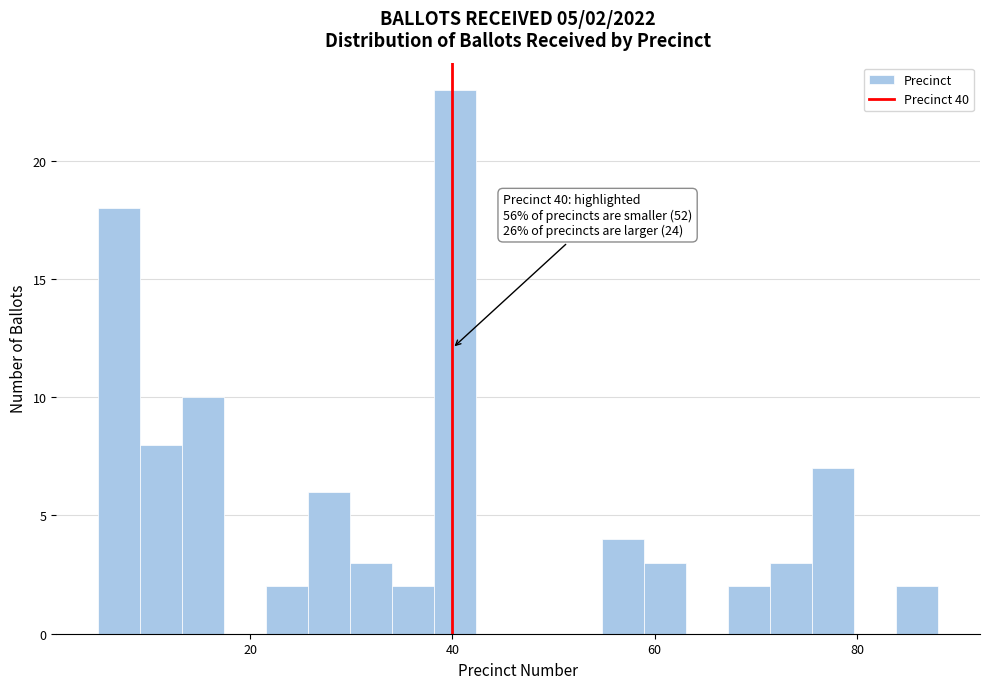

Read against the x-axis, roughly where is the centre of the tallest bar?

40